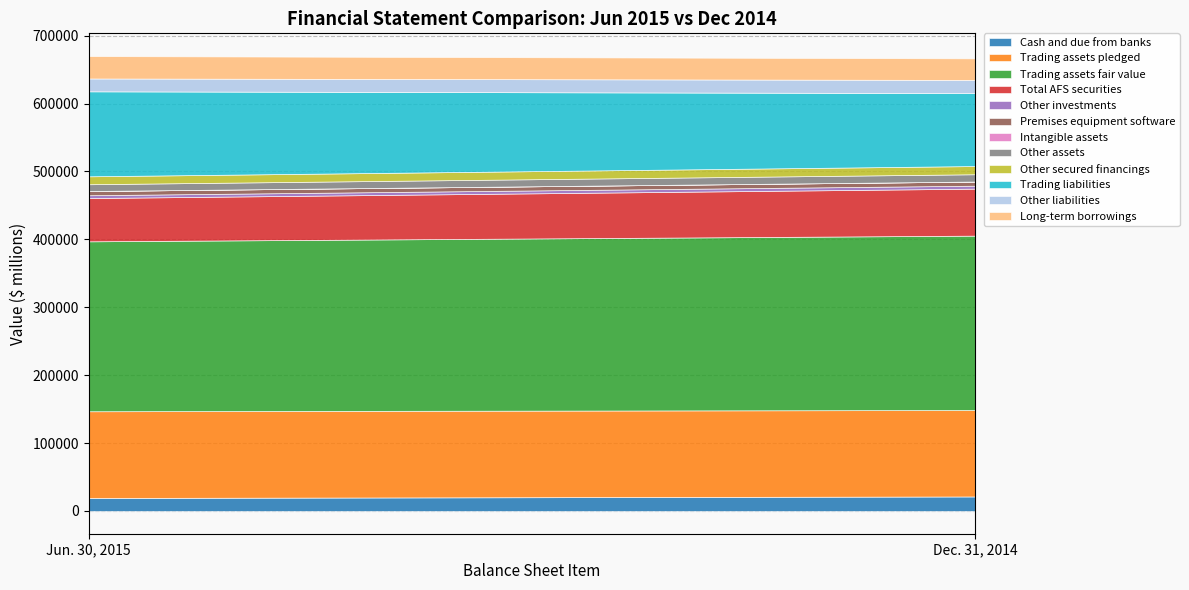

Rank the categories by Cash and due from banks value from highest to lowest.

Dec. 31, 2014, Jun. 30, 2015